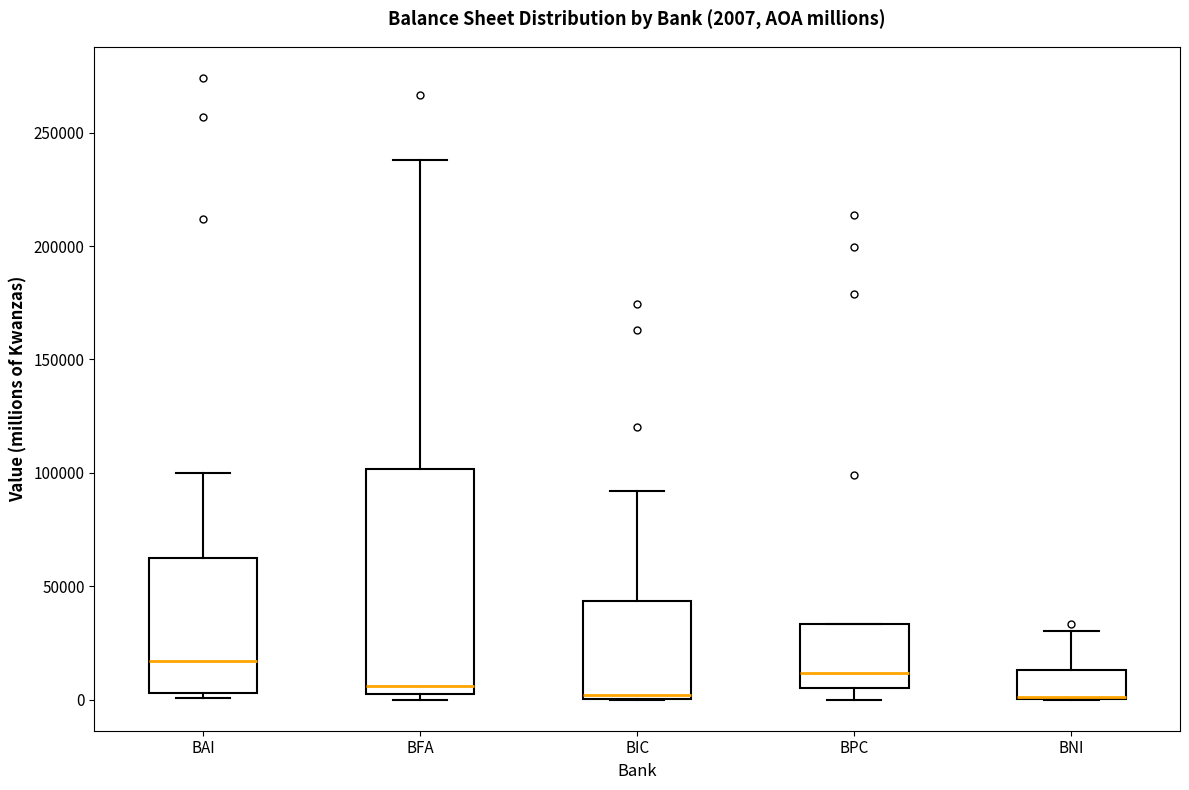

Comparing the boxes themselves (not the whiskers), which one is the tallest?

BFA